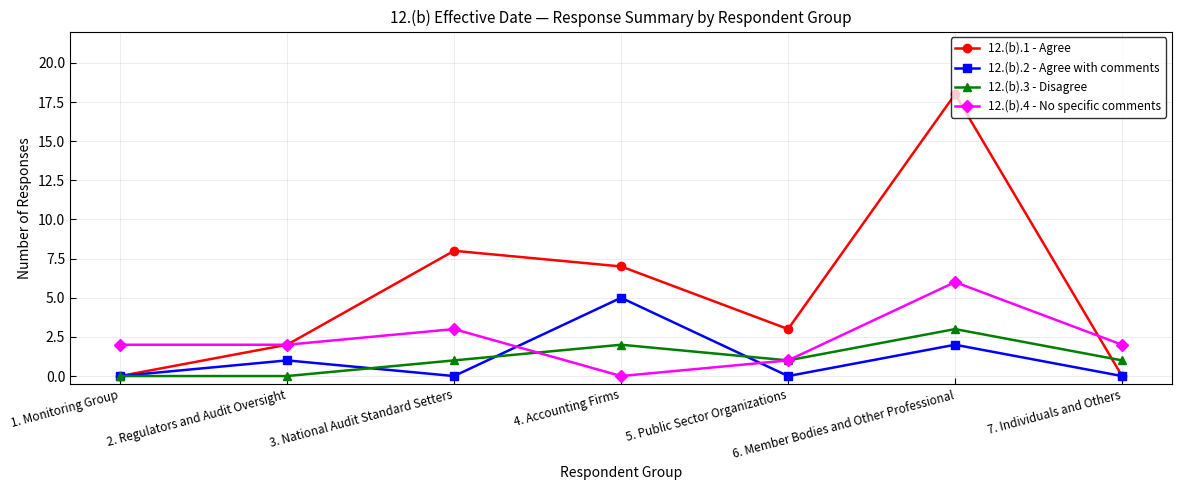

Is the value of 12.(b).1 - Agree at 2. Regulators and Audit Oversight greater than the value of 12.(b).3 - Disagree at 6. Member Bodies and Other Professional?

No